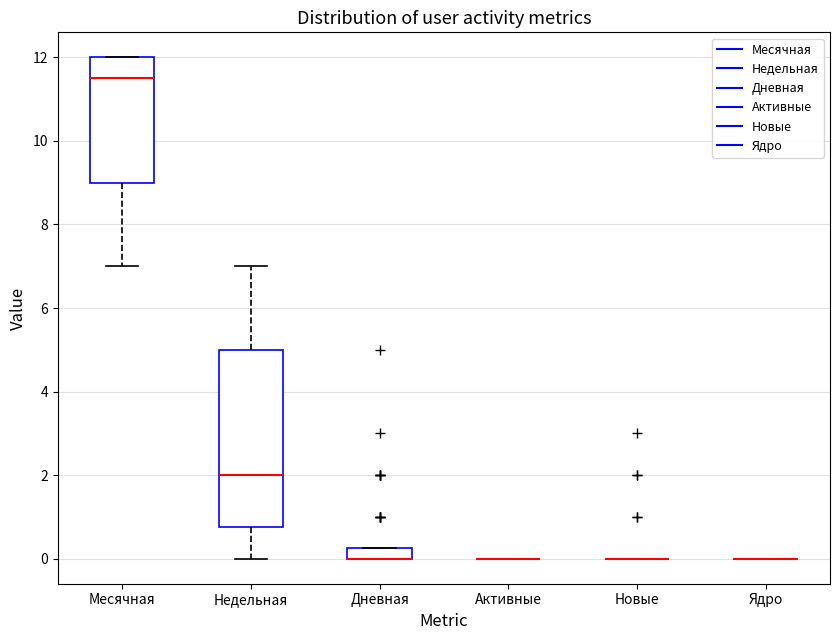

Comparing the boxes themselves (not the whiskers), which one is the tallest?

Недельная